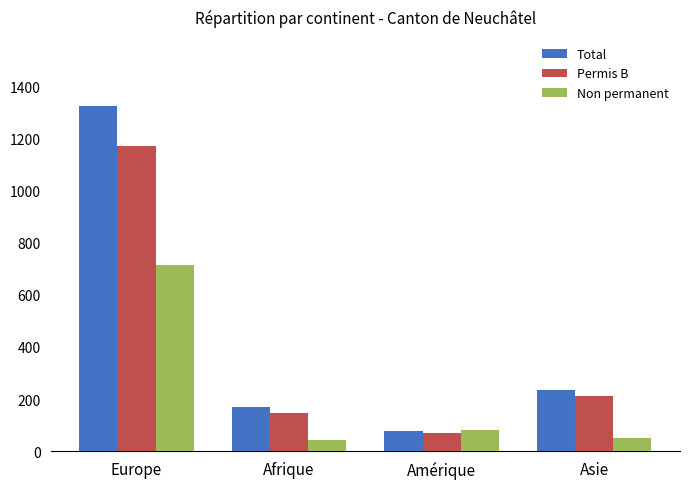

Count the number of data series in this chart.

3